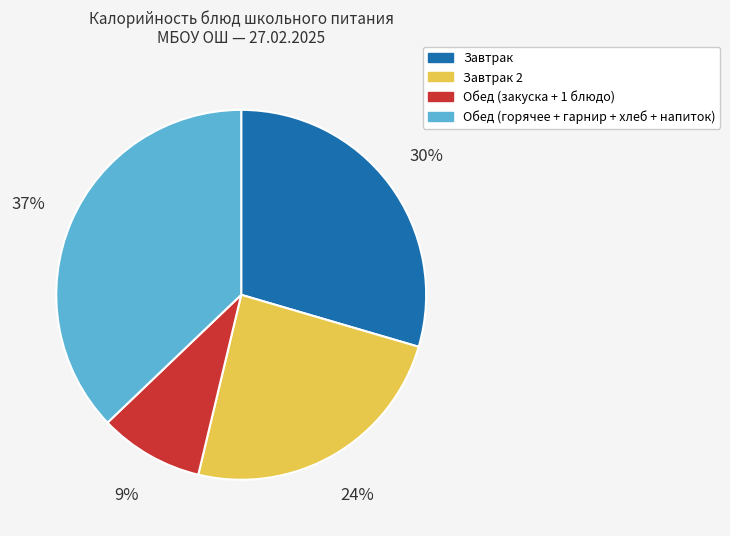

To the nearest percent, what is the average slice percentage?

25%